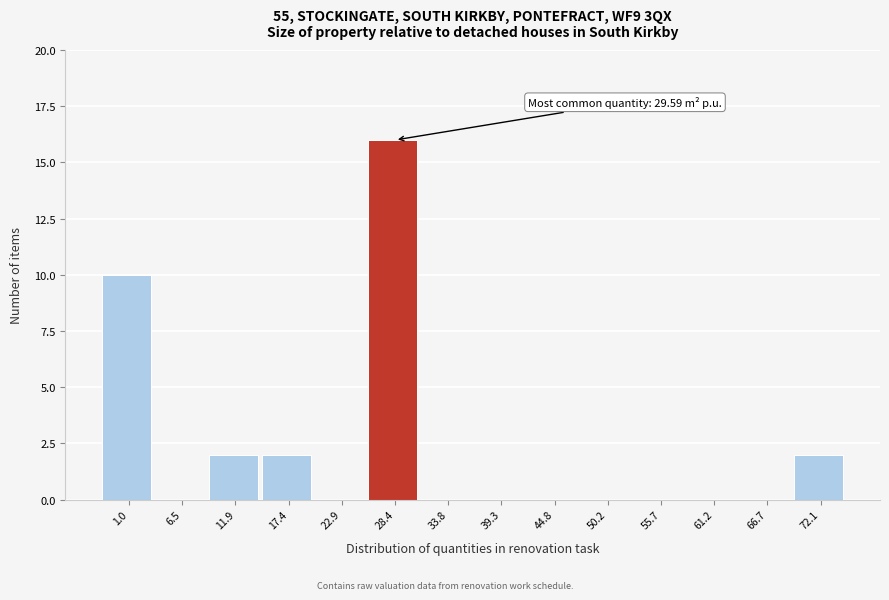

Reading left to right, extract all data points from this chart.

1.0=10	6.5=0	11.9=2	17.4=2	22.9=0	28.4=16	33.8=0	39.3=0	44.8=0	50.2=0	55.7=0	61.2=0	66.7=0	72.1=2